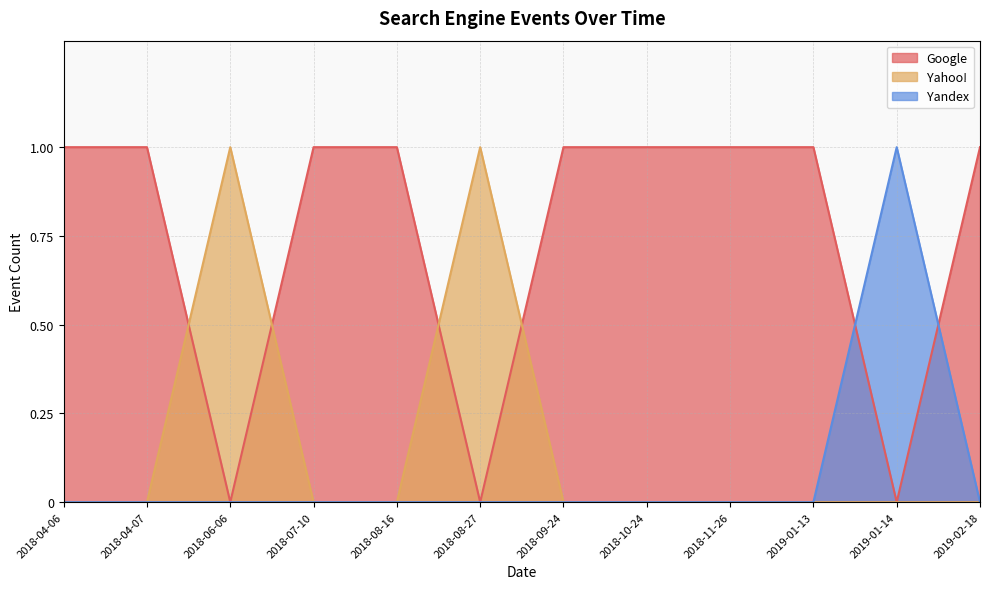

Between 2018-08-16 and 2018-07-10, which series saw the biggest shift?

Google